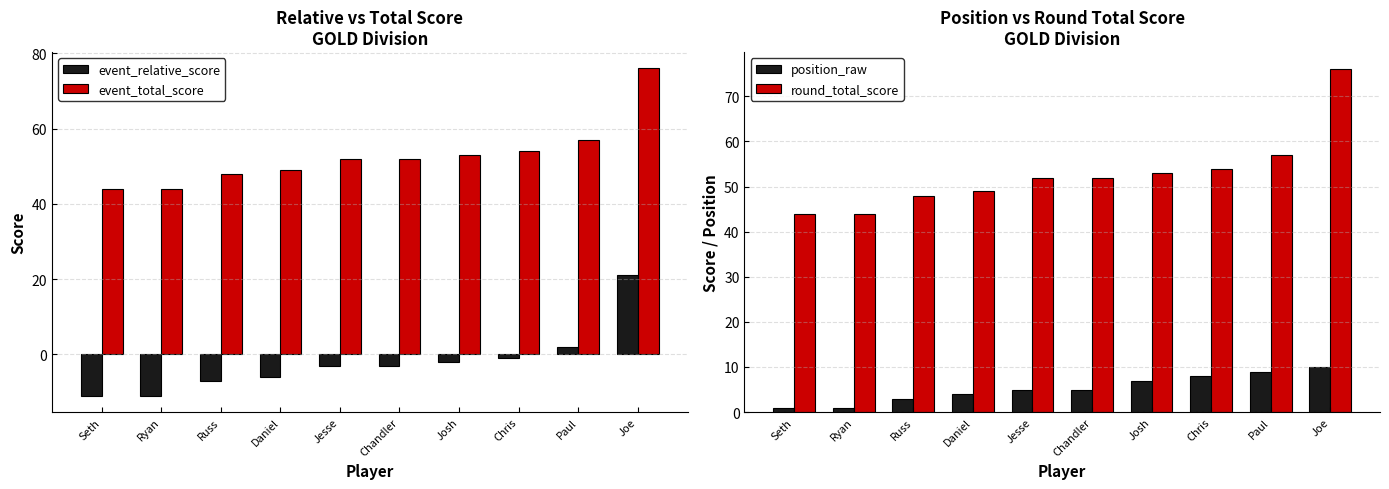

How many bars are there in each group?

4